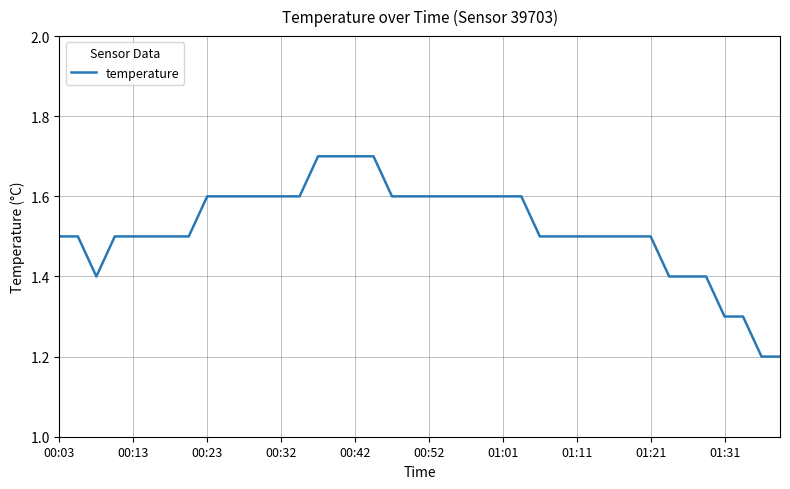

What is the minimum value shown in the chart?

1.2